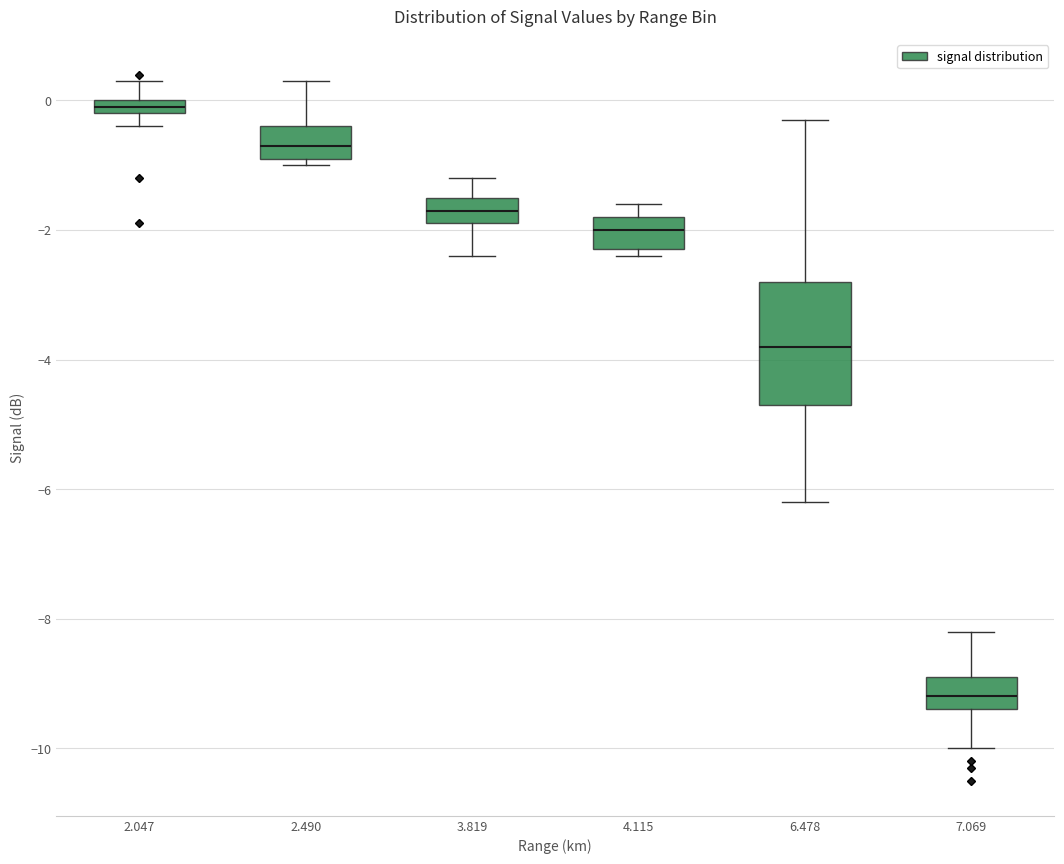

Which box is the tallest, from its lower edge to its upper edge?

6.478